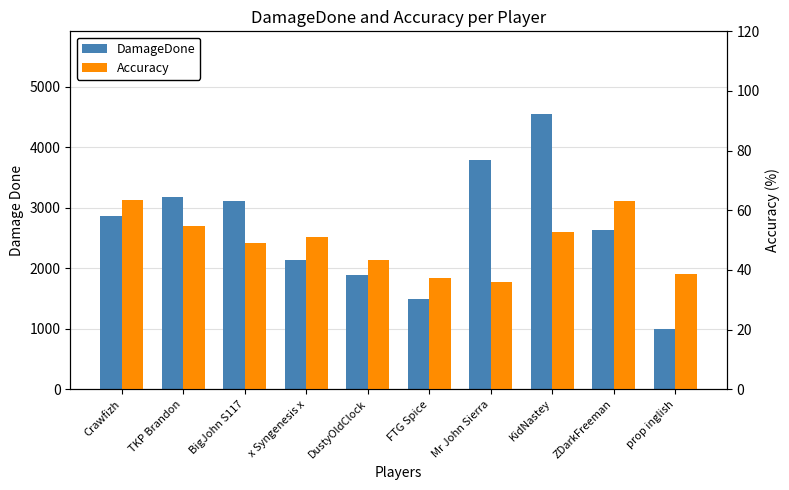

Rank the series by their maximum value, from highest to lowest.

DamageDone, Accuracy